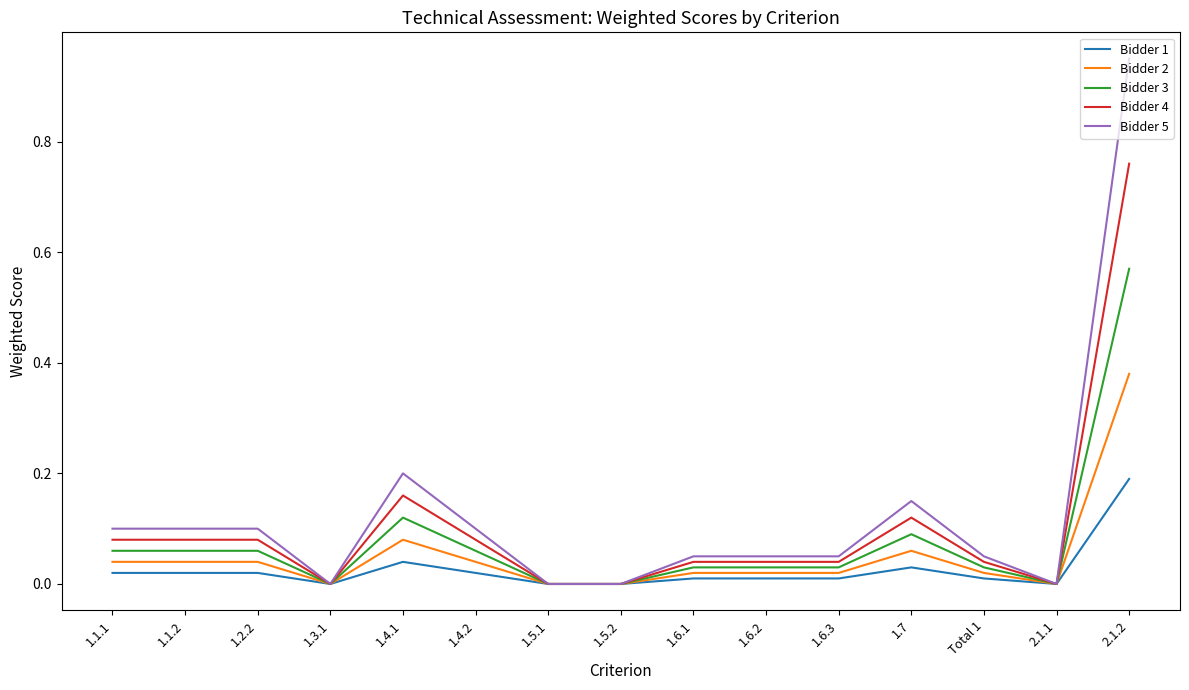

True or false: Bidder 2 has more than 0 points higher than both neighbors.

True